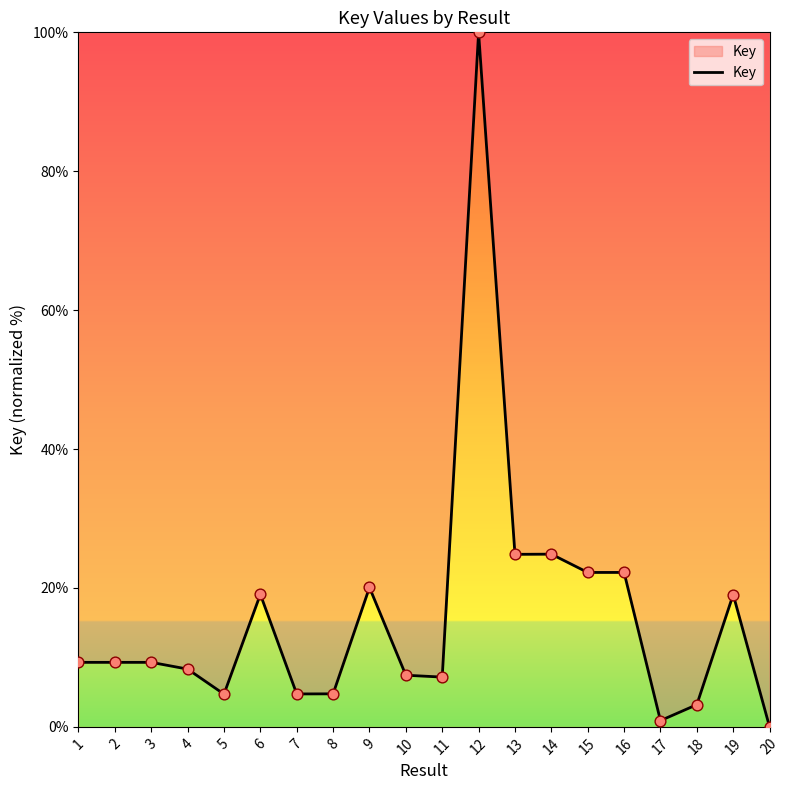

Between 10 and 12, which is larger?

12